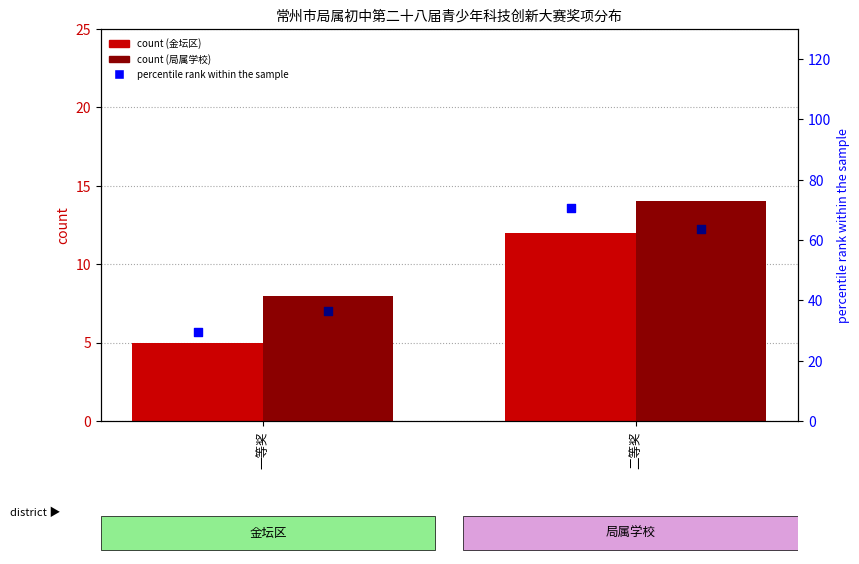

Which series has the widest spread of Y values?

percentile rank (金坛区)